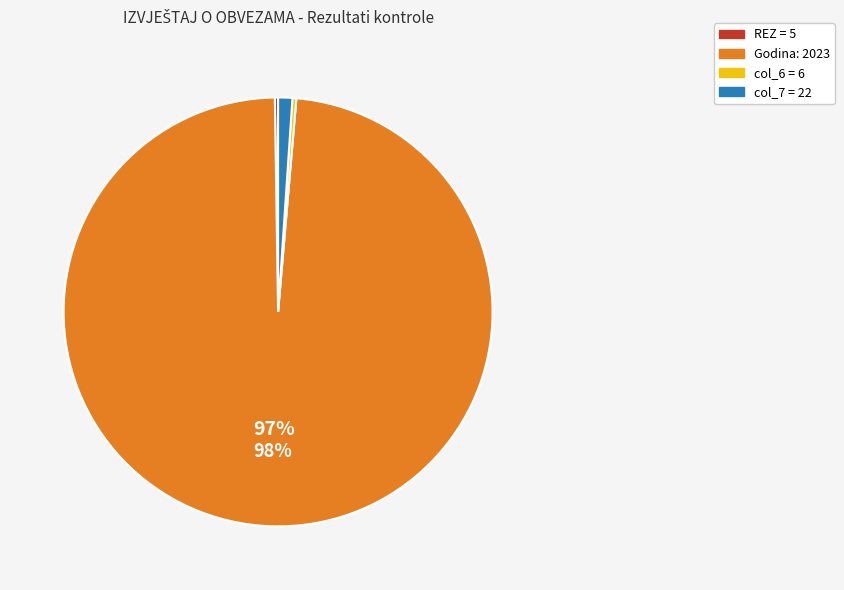

Does any single category account for the majority?

Yes